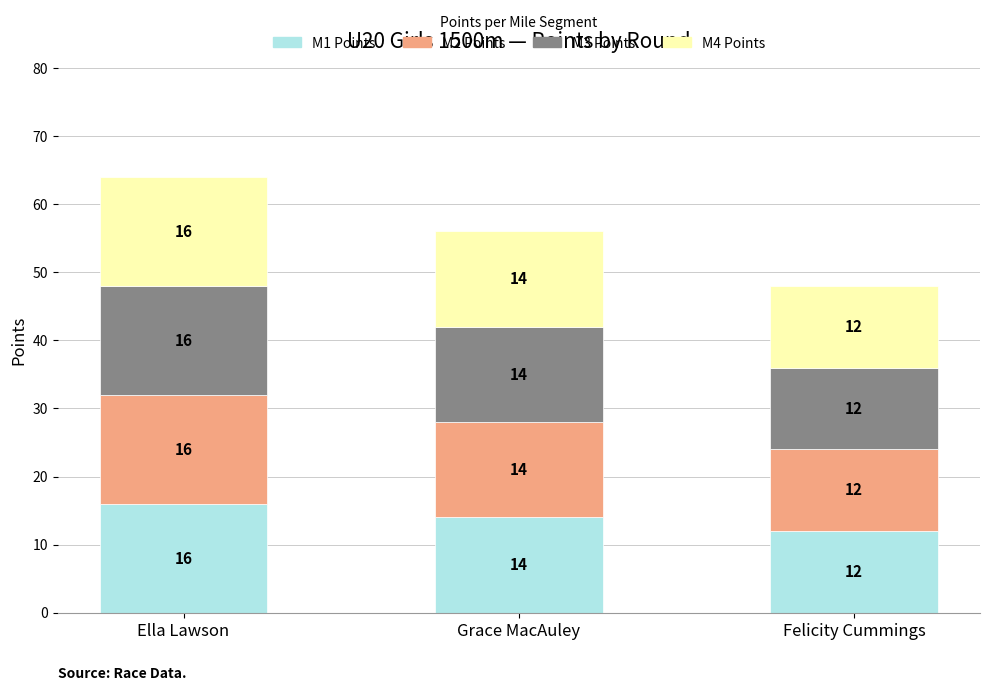

How many bars are there in total?

3